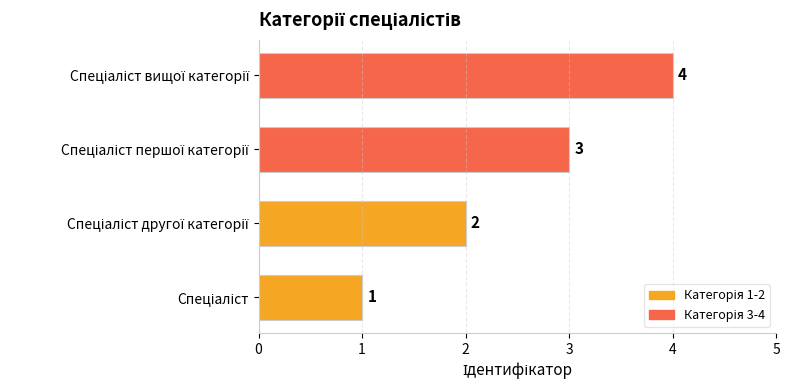

What is the maximum value shown in the chart?

4